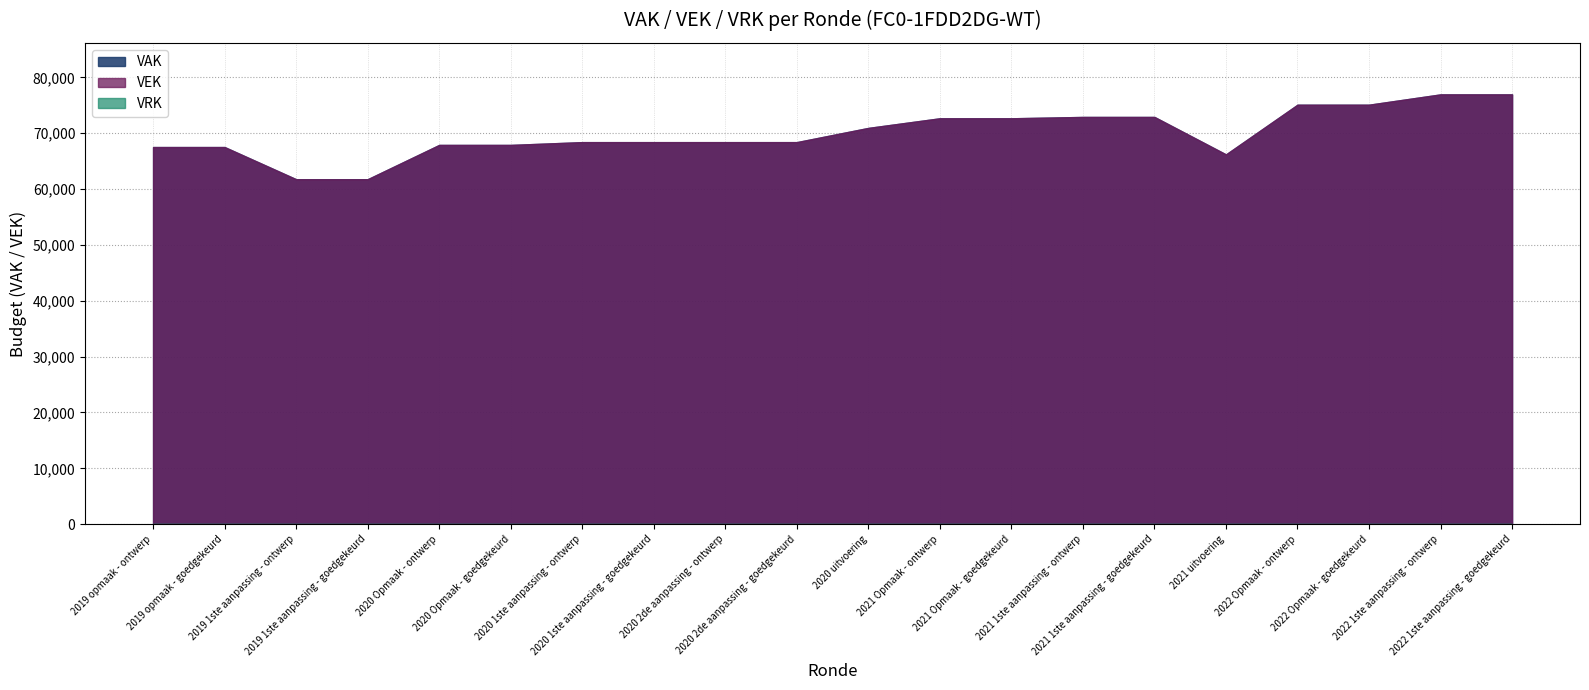

The value of VRK at 2022 1ste aanpassing - ontwerp is 0. True or false?

True